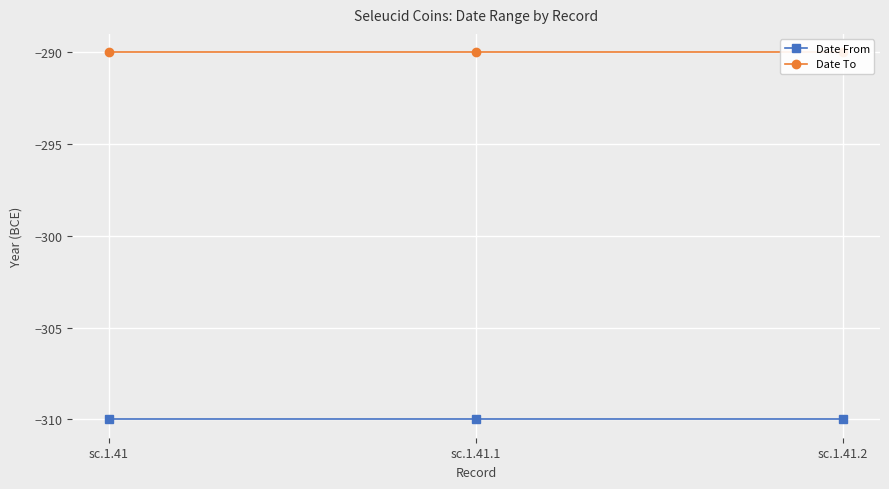

What are all the series names shown in the legend?

Date From, Date To